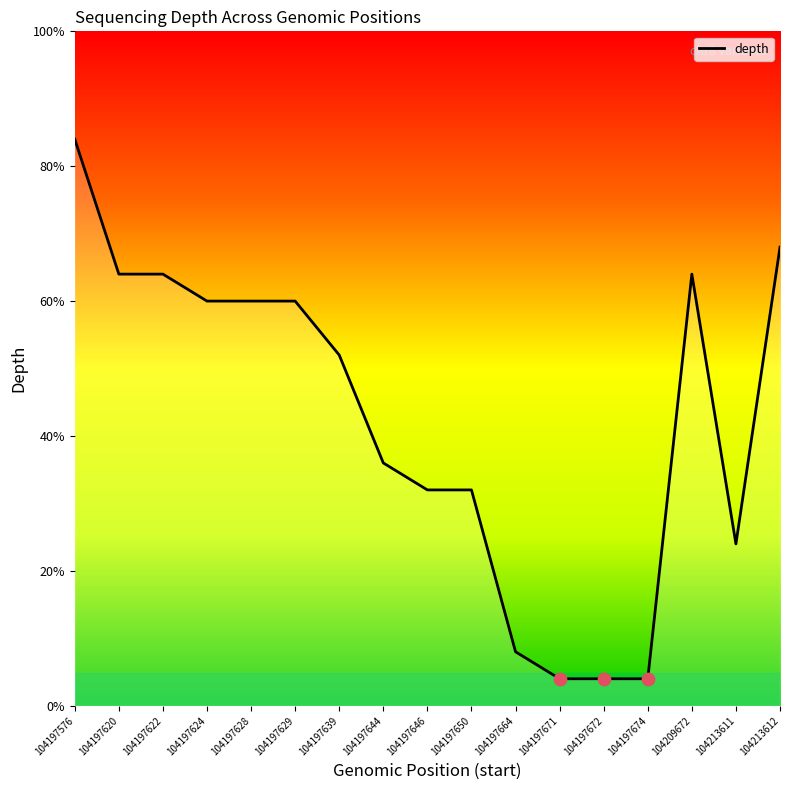

Between 104213611 and 104197674, which is larger?

104213611